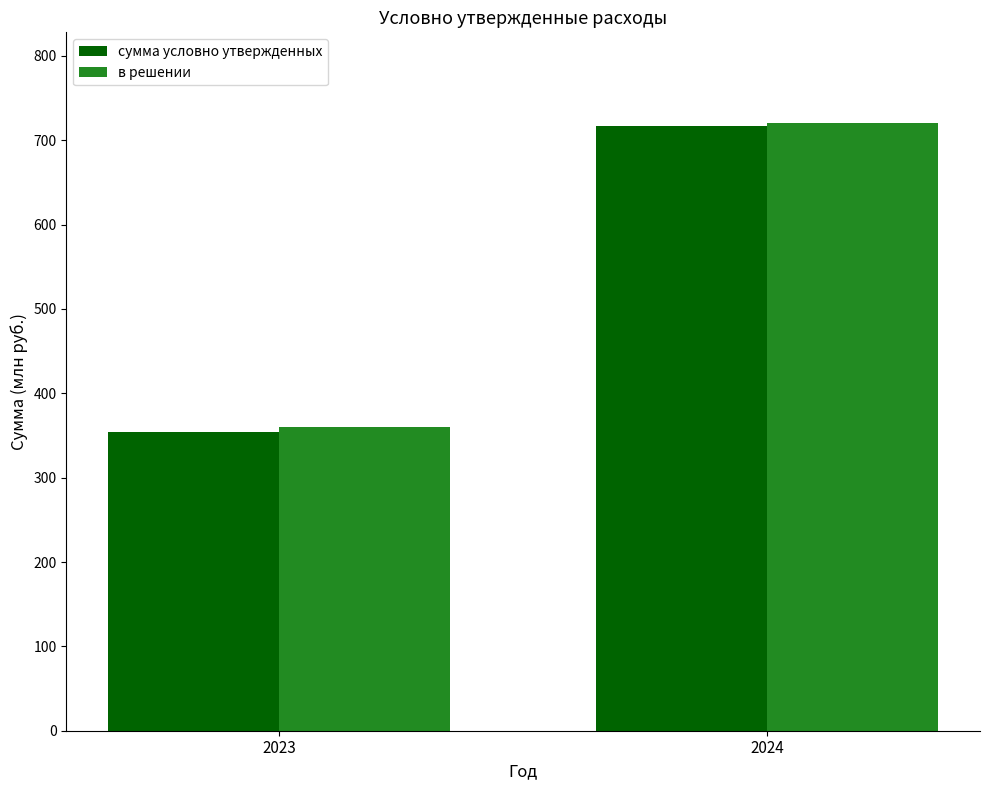

Reading left to right, extract all data points from this chart.

сумма условно утвержденных: 354.5	716.5
в решении: 360.0	720.0